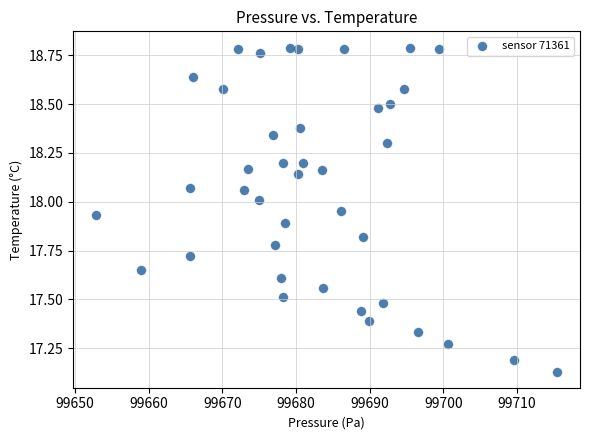

What is the range of Y values (max minus min)?

1.7